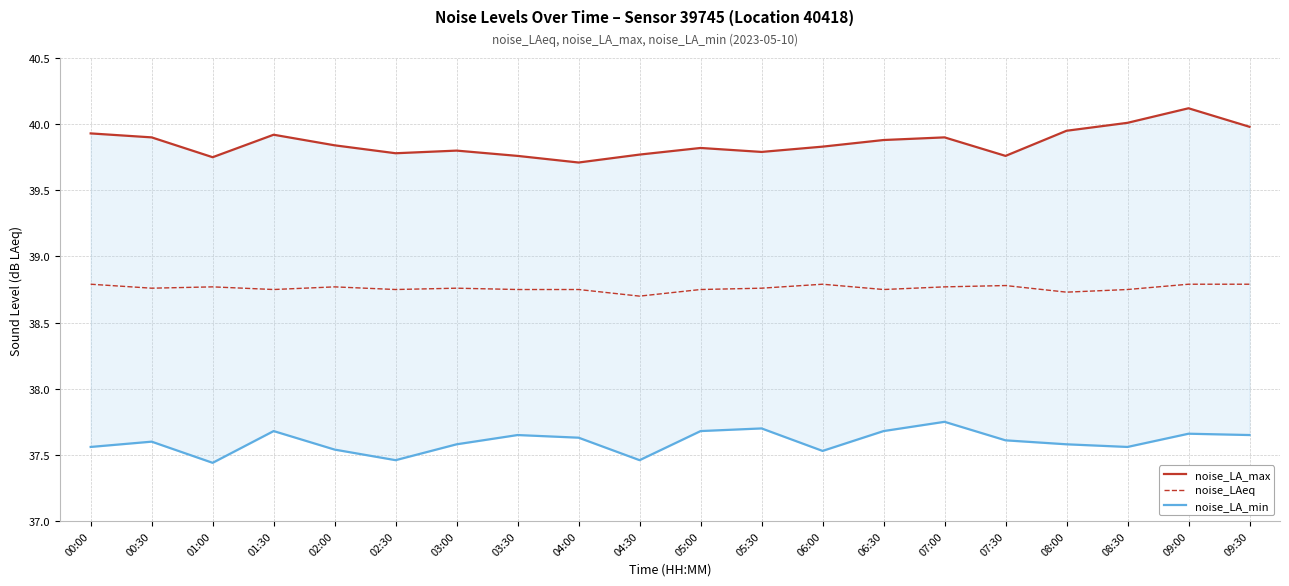

What is the smallest value displayed?

37.4